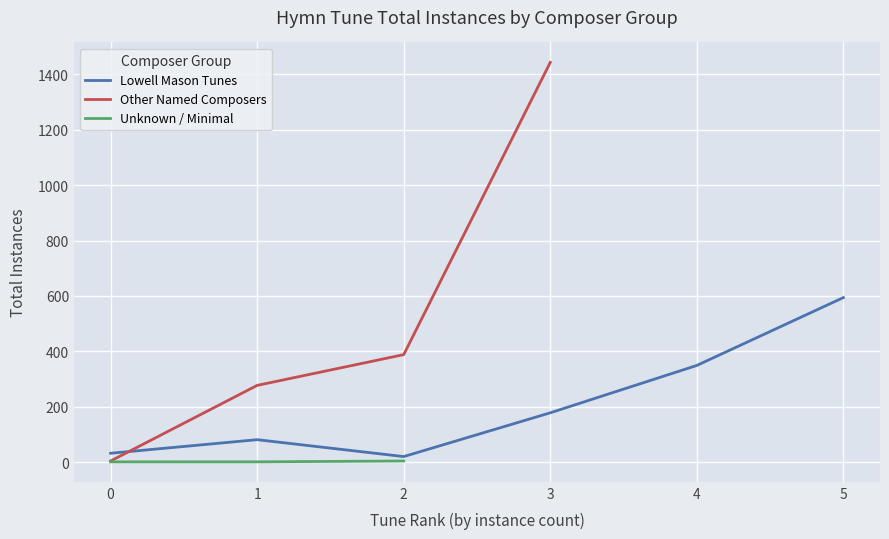

The value of Lowell Mason Tunes at 5 is 594. True or false?

True